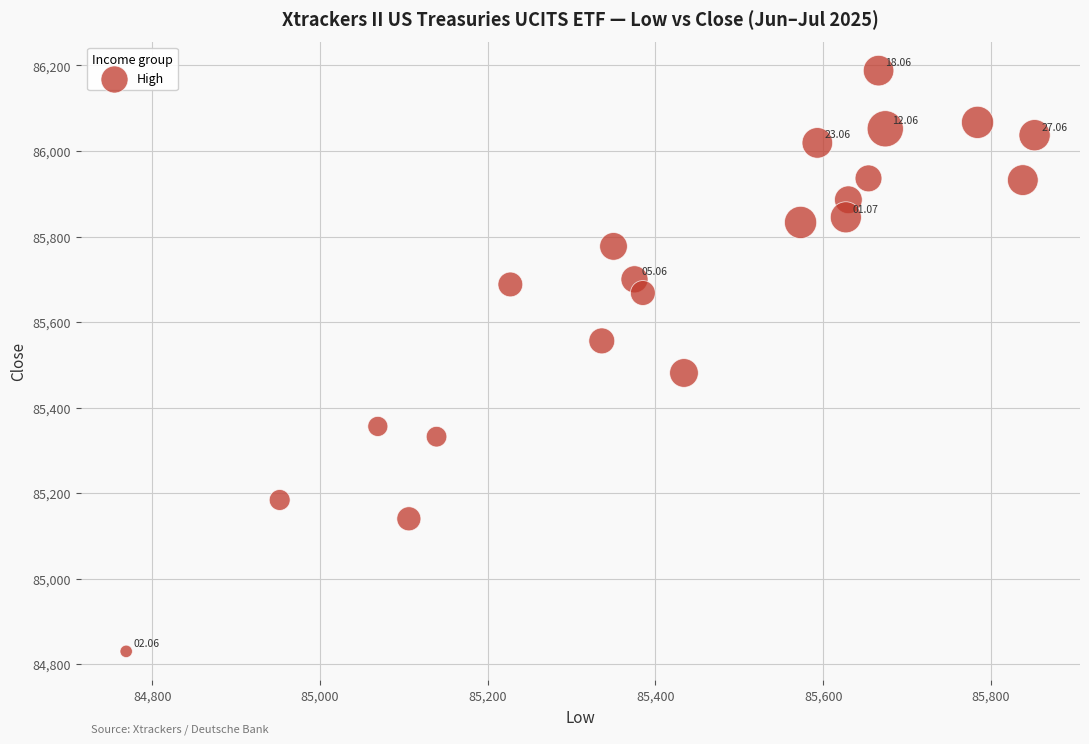

What is the range of X values (max minus min)?

1083